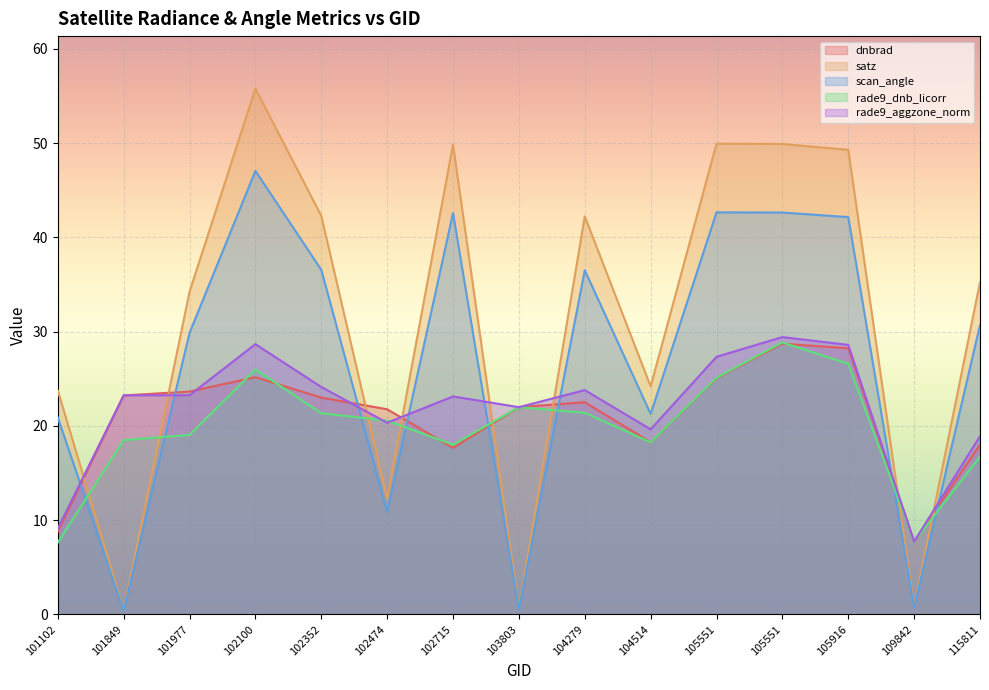

What is the sum of all satz values?

470.7